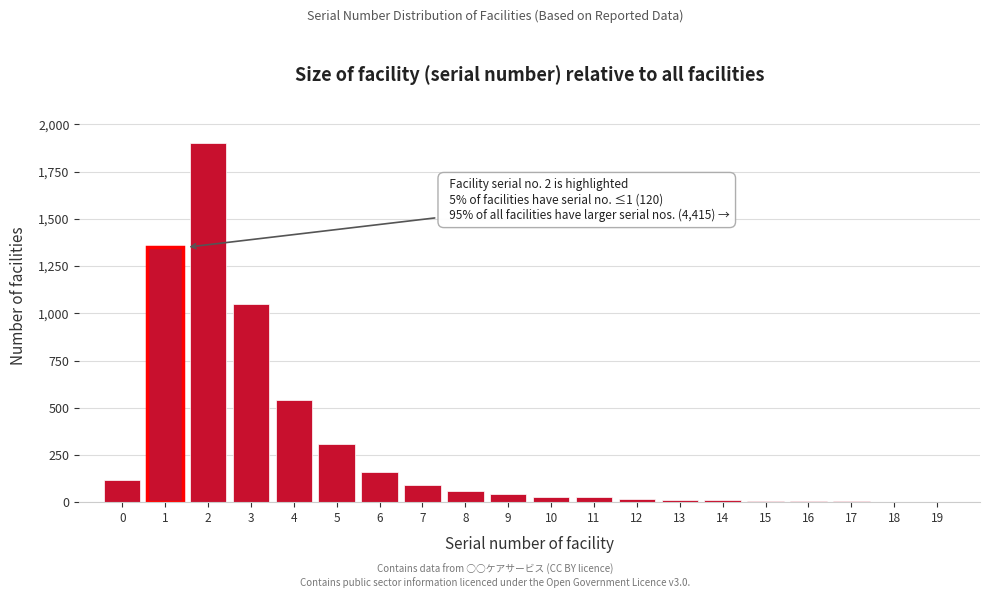

What is the change in value from 6 to 8?

-100